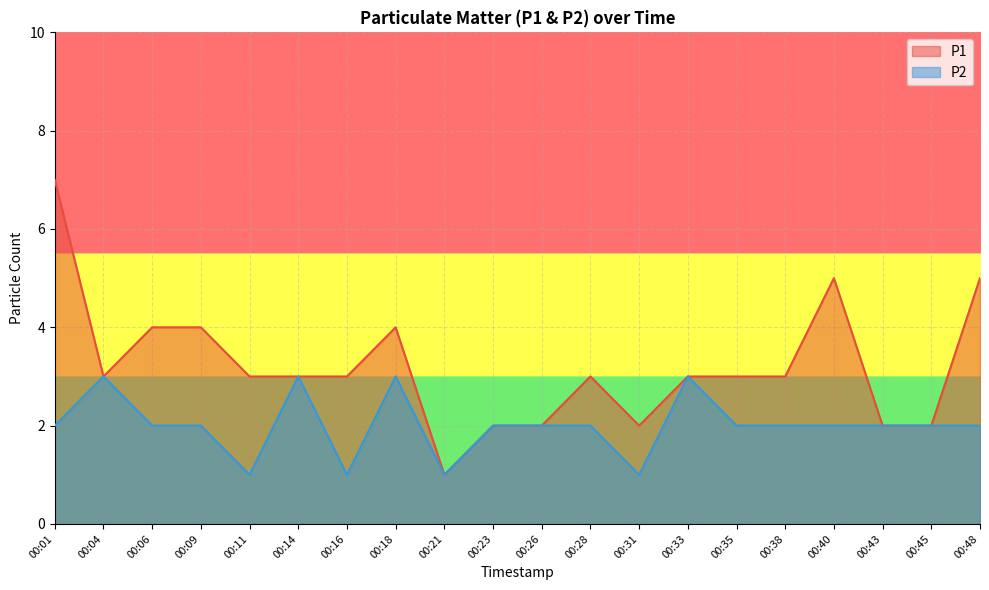

True or false: P2 and P1 cross at least once.

False